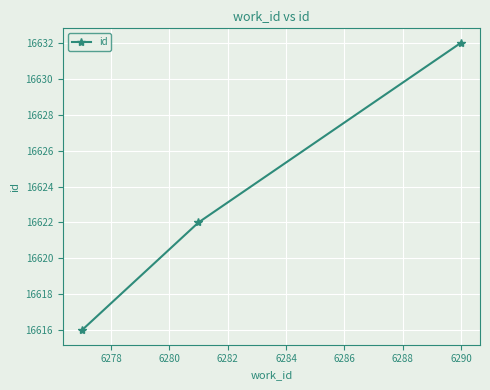

What is the difference between the second highest and minimum values?

6